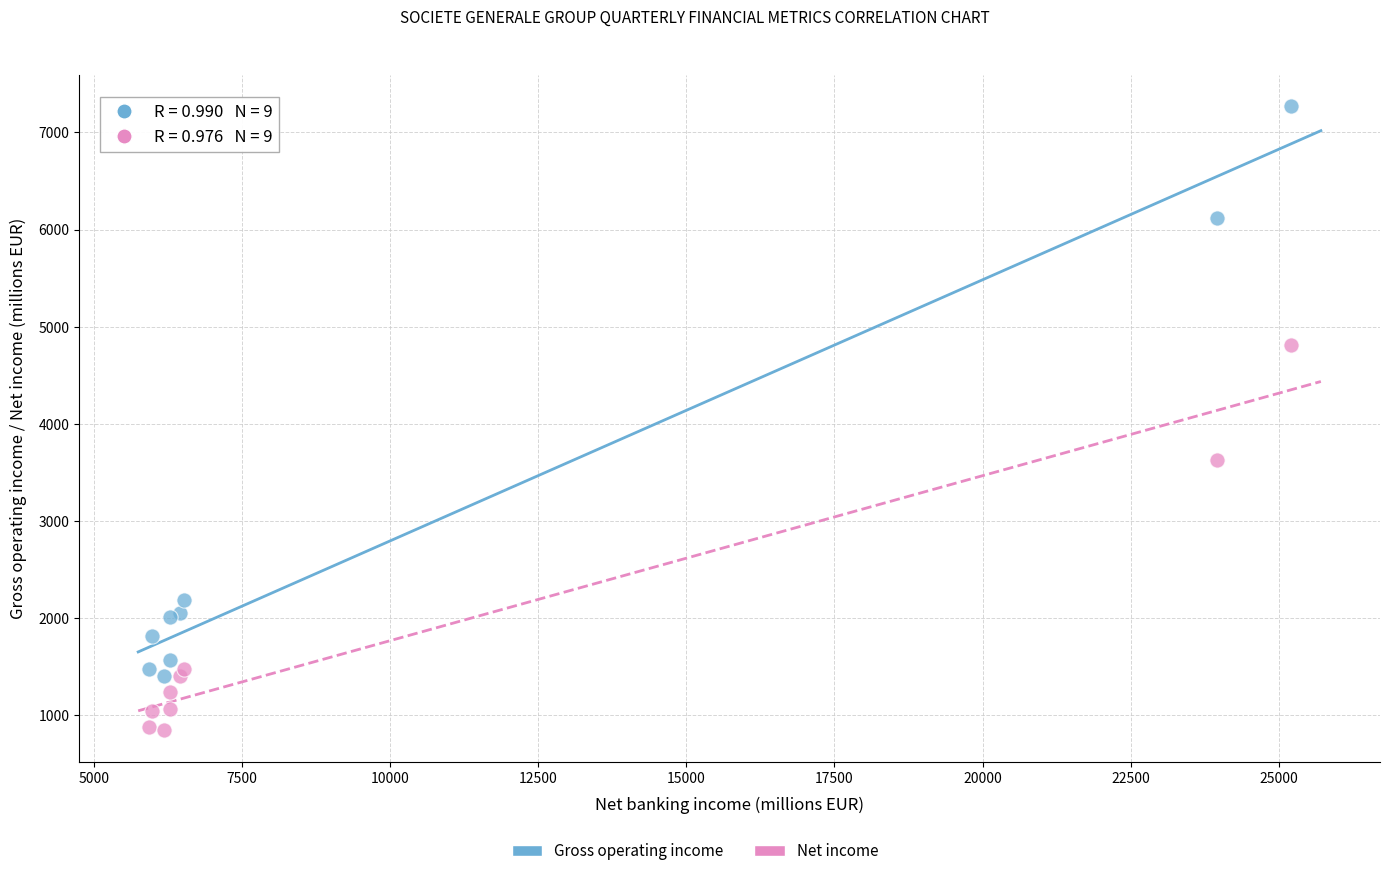

Which series has the largest Y range (max minus min)?

Gross operating income